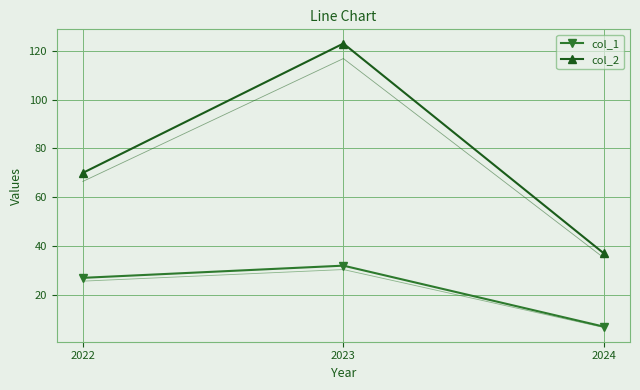

Is this an area chart (filled region under the line)?

No